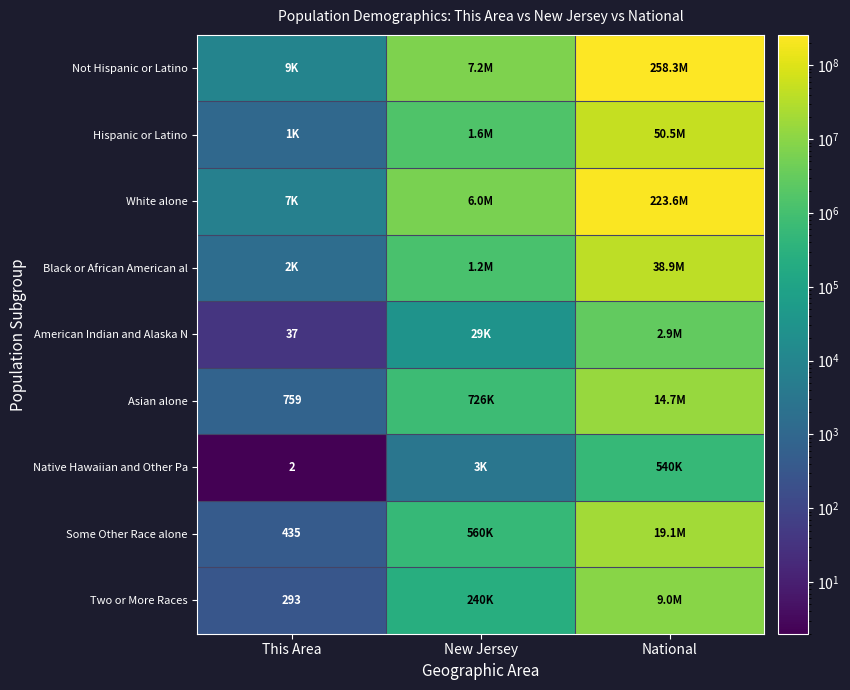

True or false: Asian alone has a value of 24703604 at National.

False